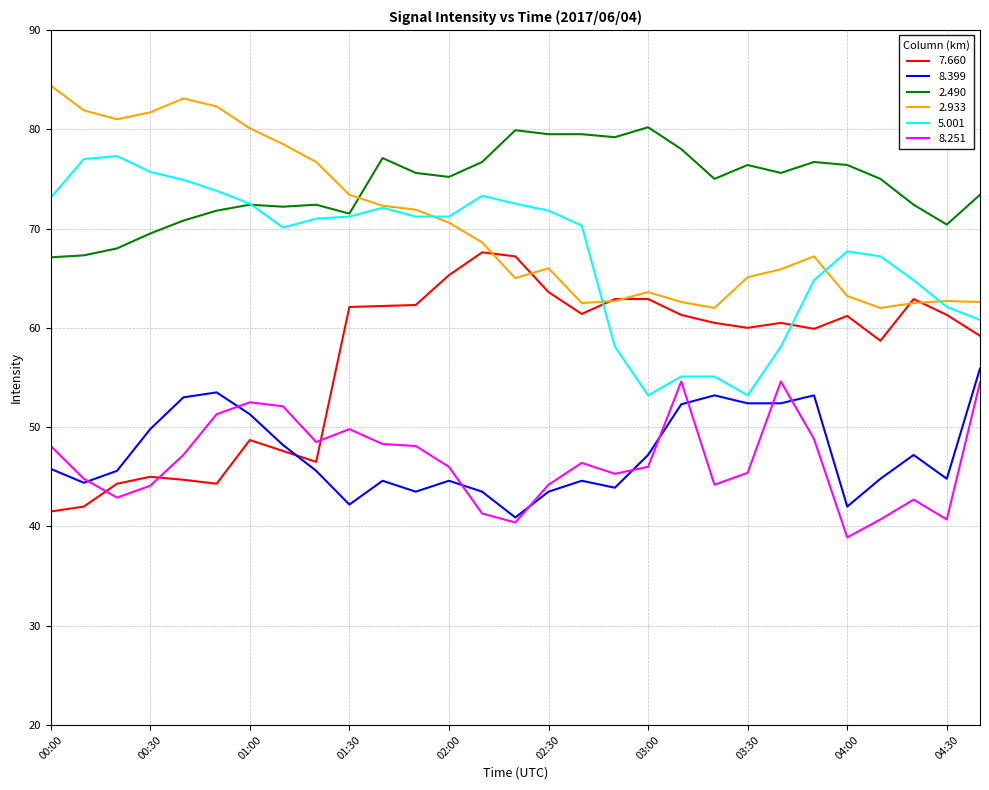

What is the smallest value displayed?

38.9